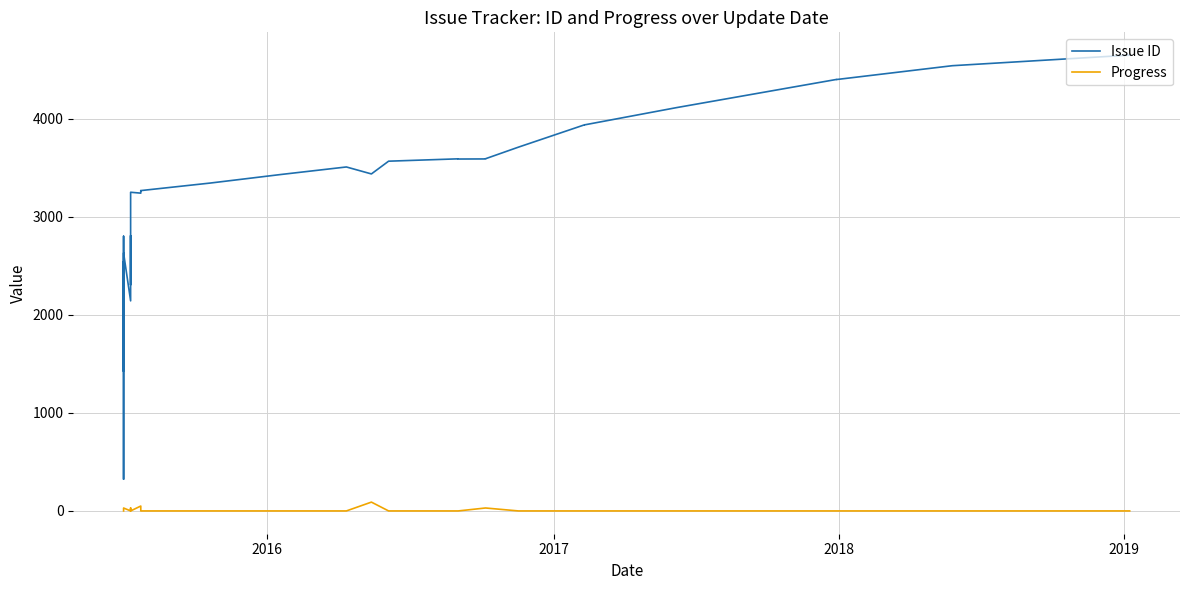

What is the difference between the maximum and minimum values in the Issue ID series?

4326